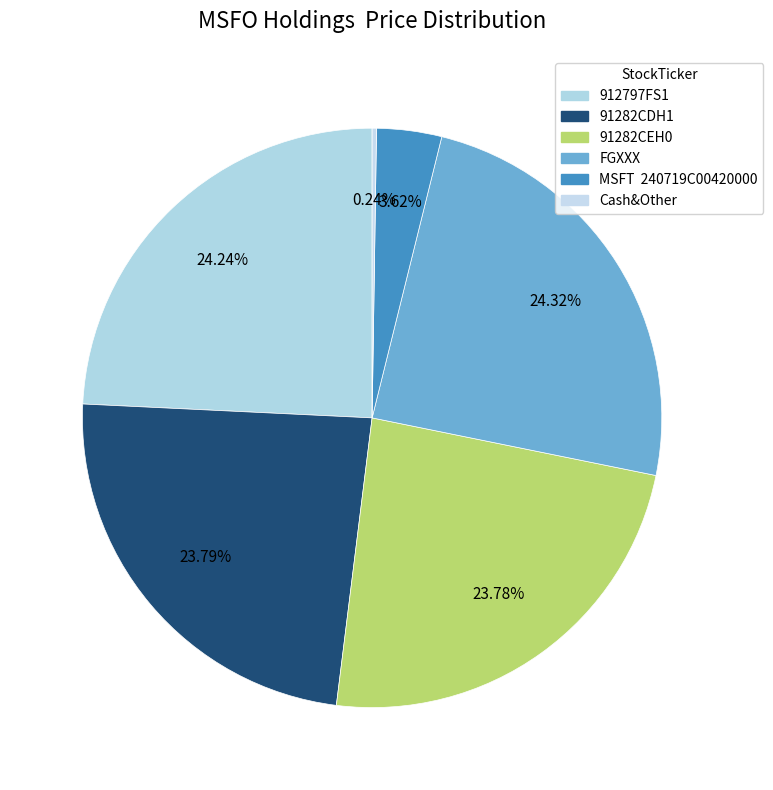

What percentage is the FGXXX slice, to the nearest percent?

24%